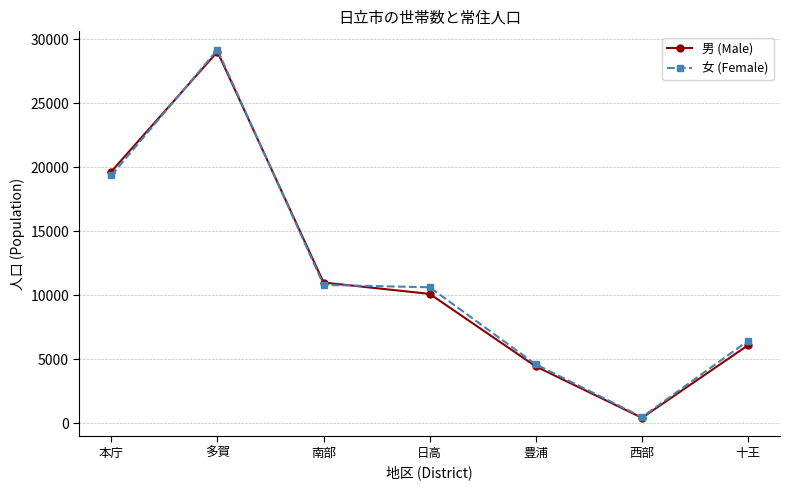

The 女 (Female) series shows 4596 at 豊浦. True or false?

True